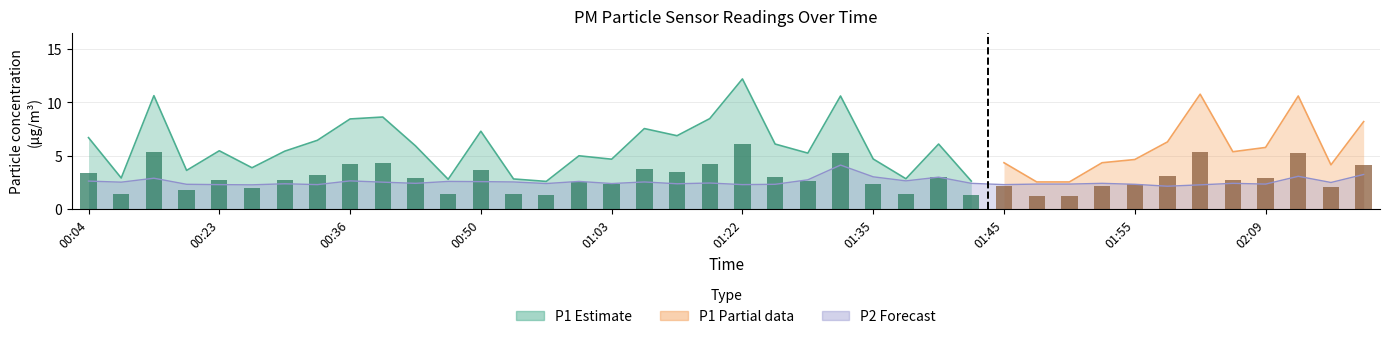

Reading right to left, what are all the values shown in this chart?

P1: 4.1	2.1	5.3	2.9	2.7	5.4	3.1	2.3	2.2	1.3	1.3	2.2	1.3	3.0	1.4	2.4	5.3	2.6	3.0	6.1	4.2	3.4	3.8	2.3	2.5	1.3	1.4	3.6	1.4	3.0	4.3	4.2	3.2	2.7	1.9	2.7	1.8	5.3	1.5	3.4
P2: 3.2	2.5	3.1	2.4	2.4	2.3	2.1	2.3	2.4	2.4	2.4	2.3	2.4	3.0	2.6	3.0	4.1	2.8	2.3	2.3	2.5	2.4	2.5	2.4	2.6	2.4	2.5	2.6	2.6	2.4	2.5	2.6	2.3	2.4	2.3	2.3	2.3	2.9	2.5	2.6